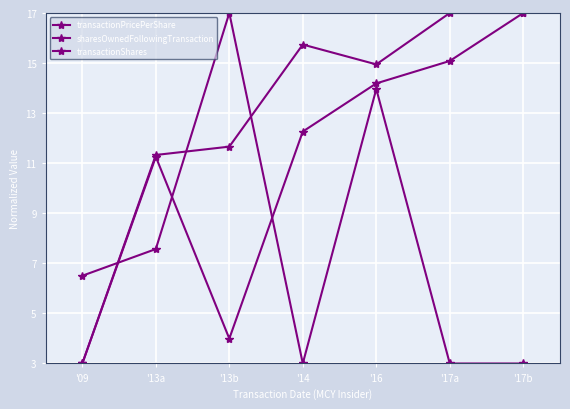

Count the number of data series in this chart.

3